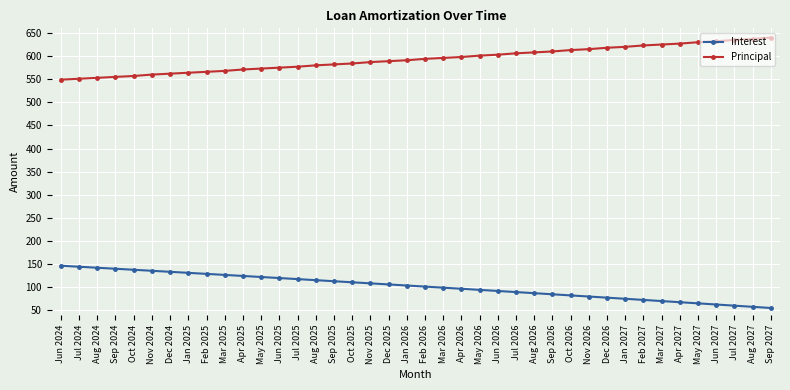

What is the sum of the Principal values at Mar 2025 and Sep 2025?

1150.0